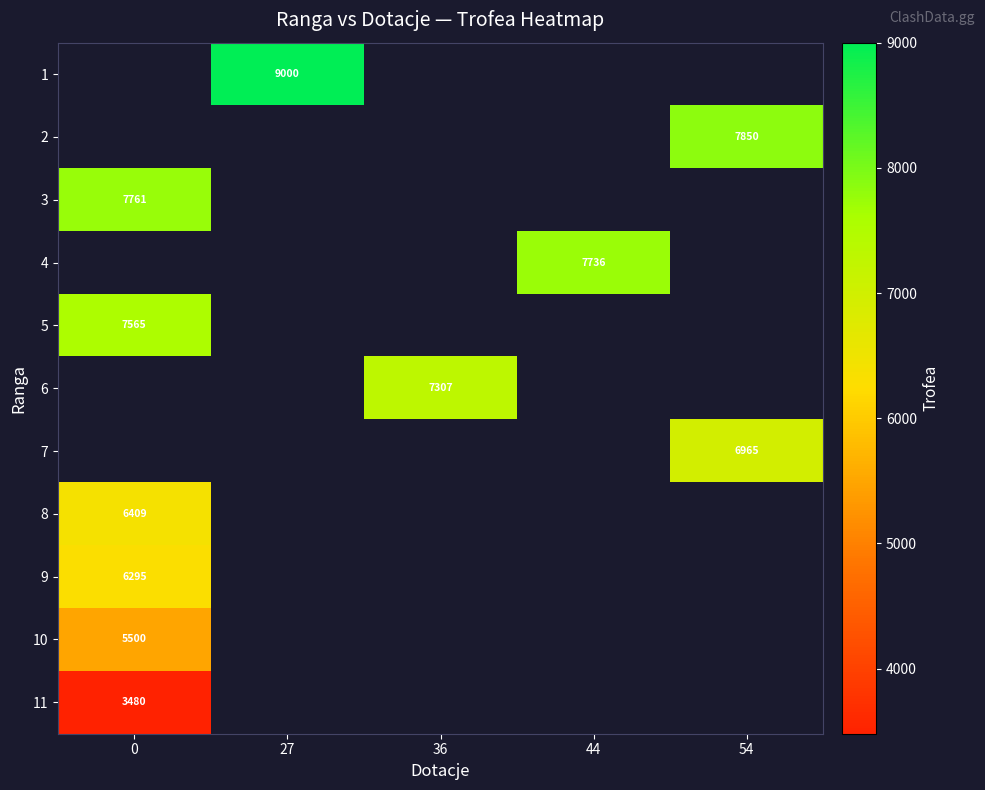

Which series has the largest range (max minus min)?

row_2